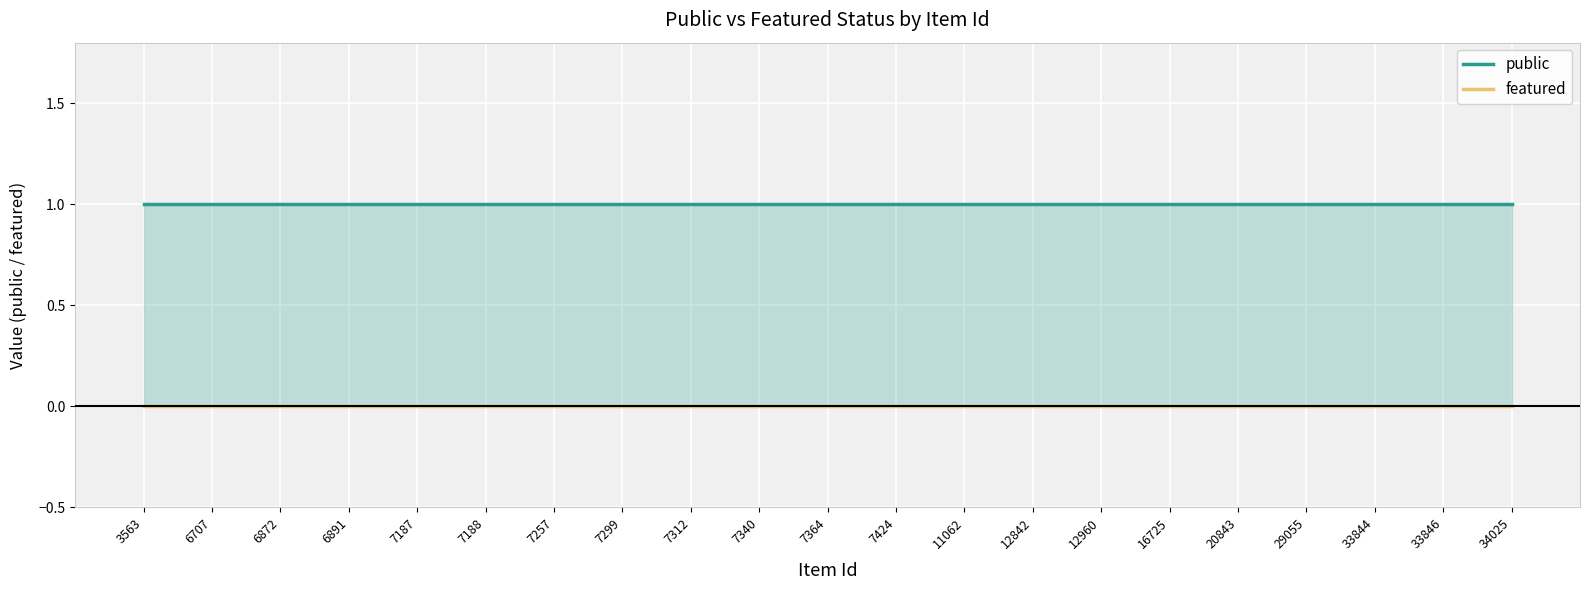

List the series in order of their peak value, highest first.

public, featured